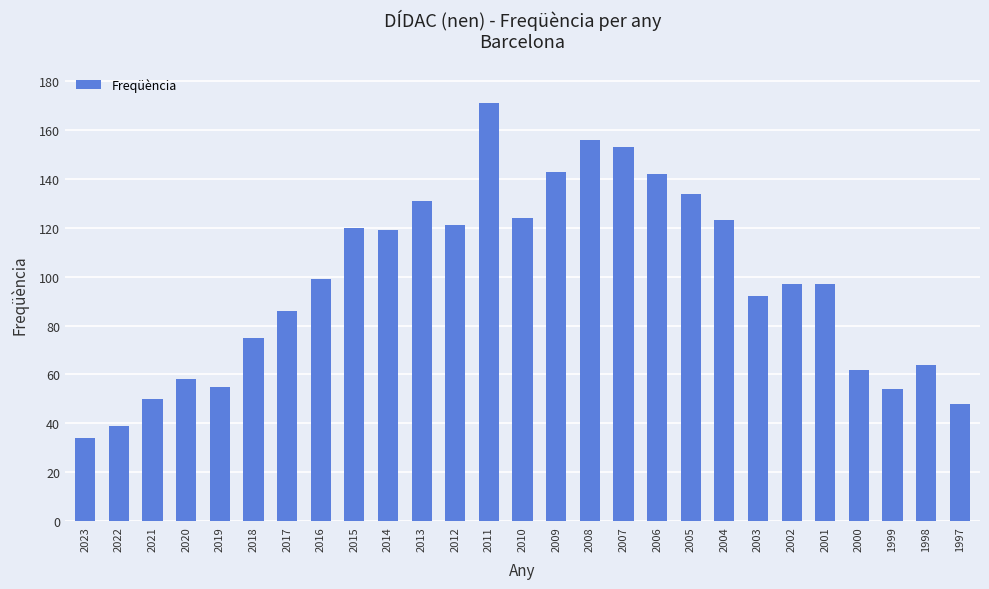

Reading left to right, extract all data points from this chart.

2023=34	2022=39	2021=50	2020=58	2019=55	2018=75	2017=86	2016=99	2015=120	2014=119	2013=131	2012=121	2011=171	2010=124	2009=143	2008=156	2007=153	2006=142	2005=134	2004=123	2003=92	2002=97	2001=97	2000=62	1999=54	1998=64	1997=48